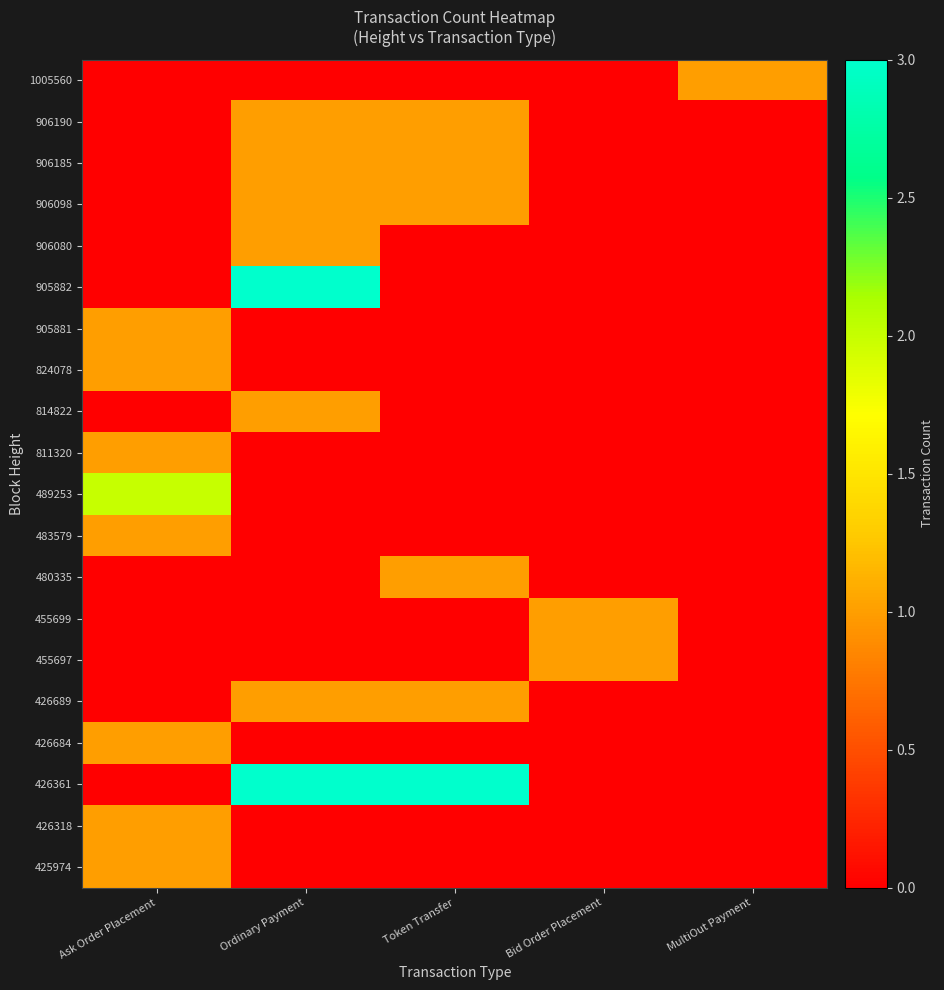

At which category is the sum across all series the highest?

Ordinary Payment